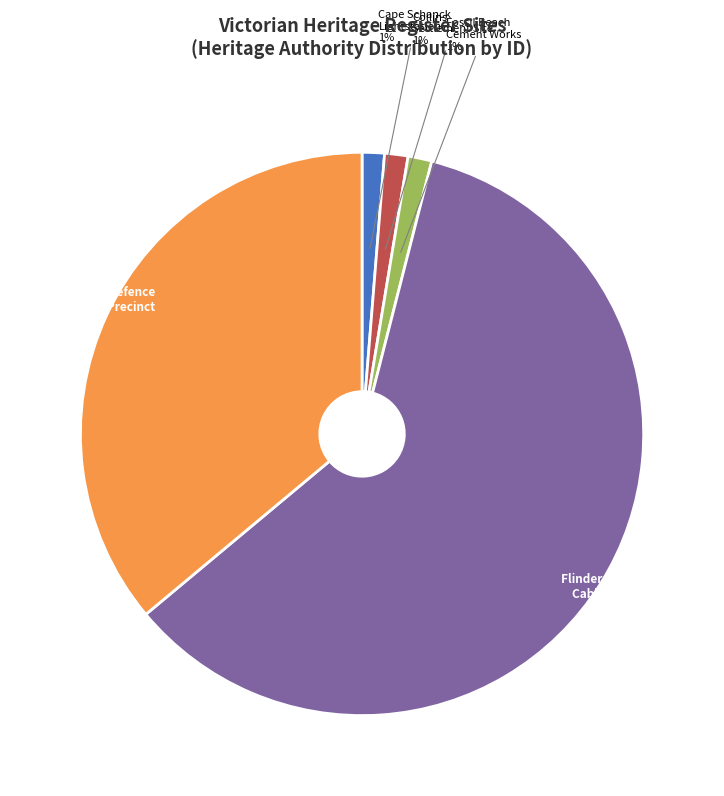

Combined, do Point Nepean Defence & Quarantine Precinct and Fossil Beach Cement Works account for over 50%?

No